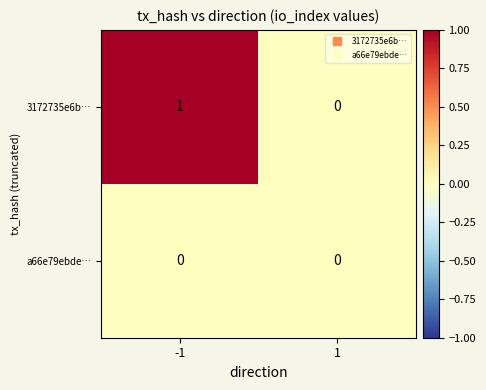

Which series has the largest range (max minus min)?

3172735e6b…